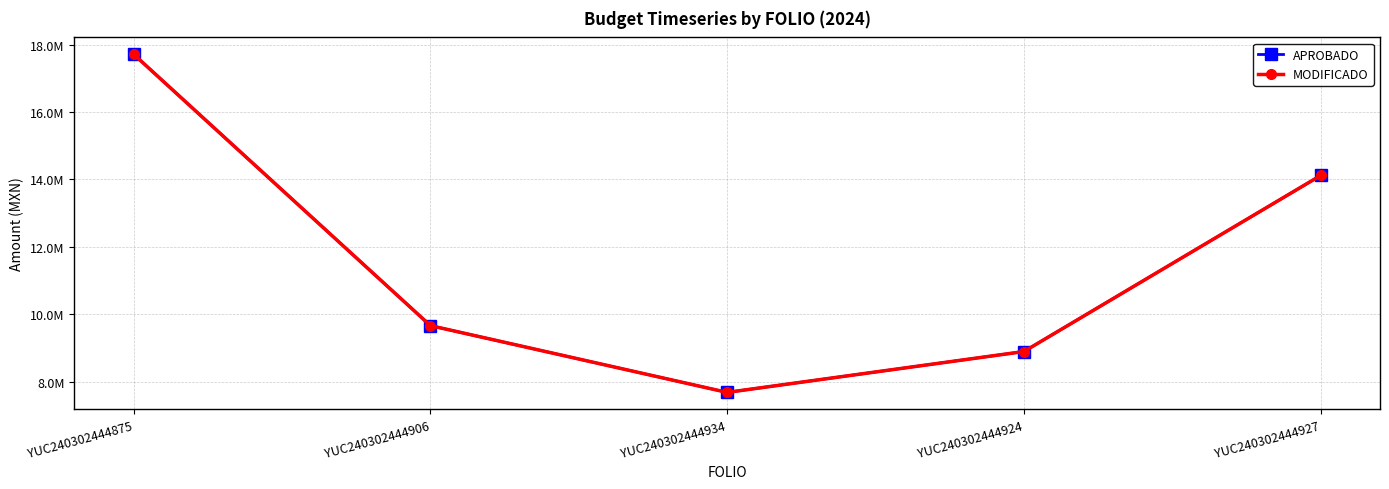

At which category does MODIFICADO reach its first local valley?

YUC240302444934